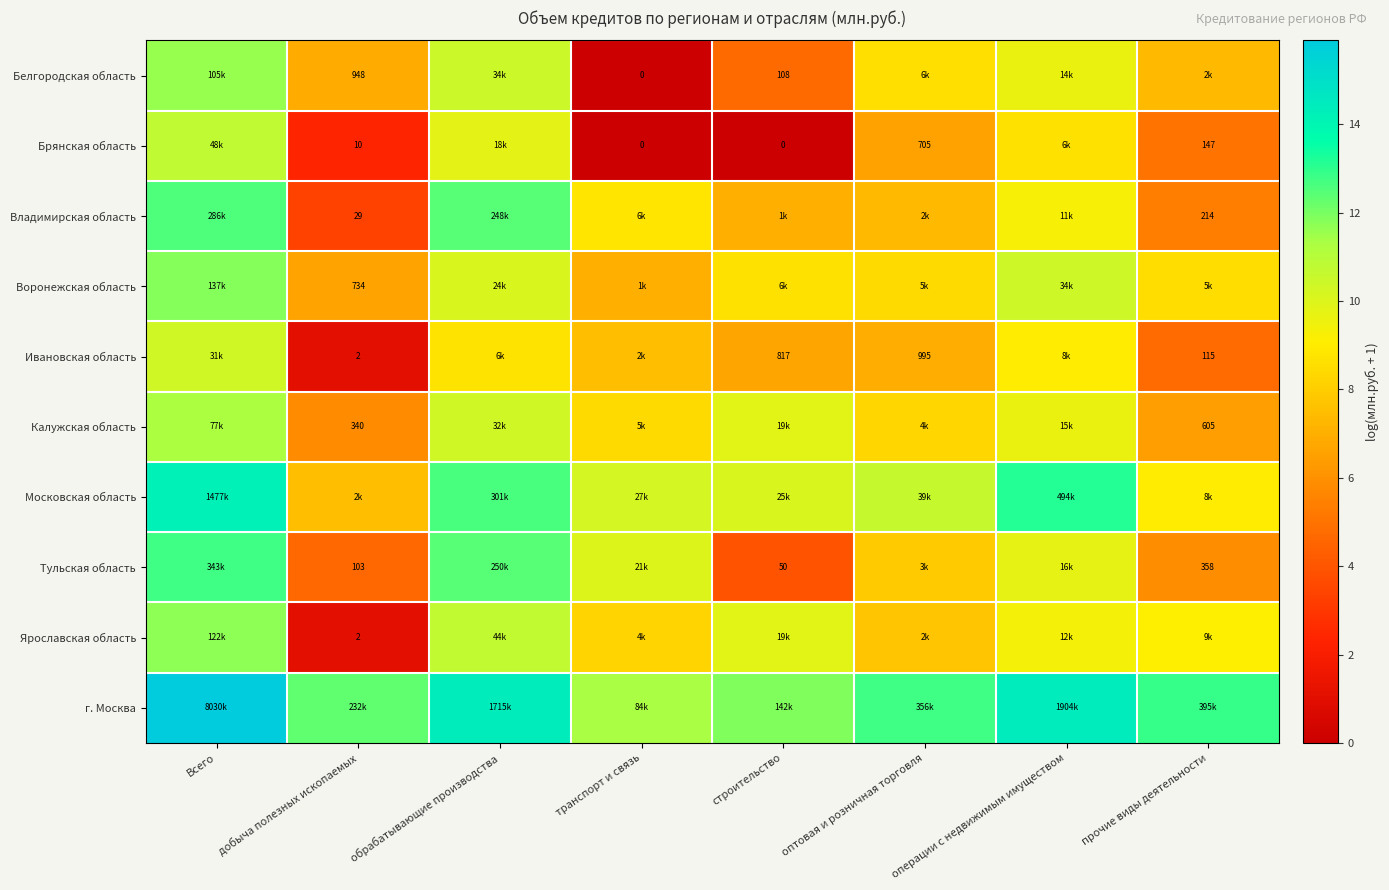

At which category is the sum across all series the highest?

Всего